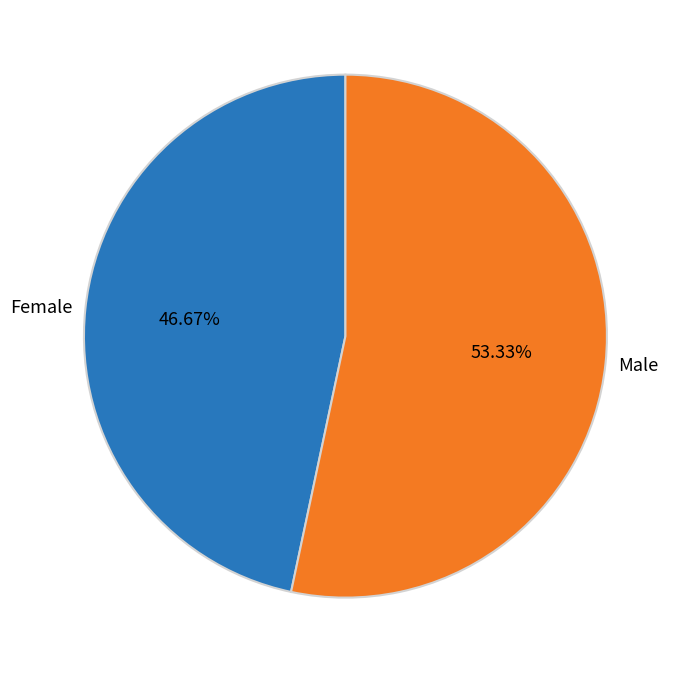

Which category accounts for the majority?

Male